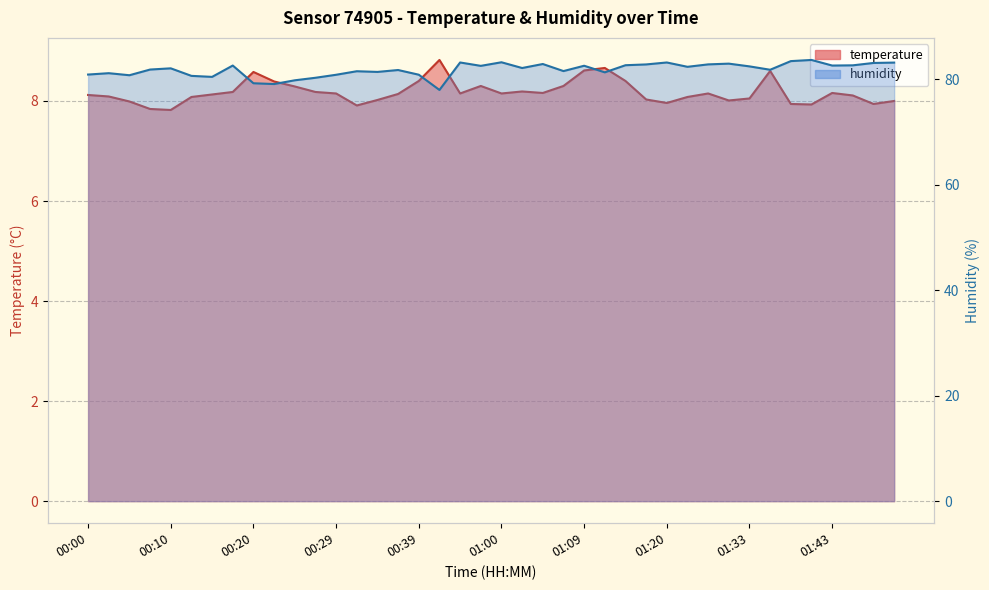

How many lines are shown in the chart?

2